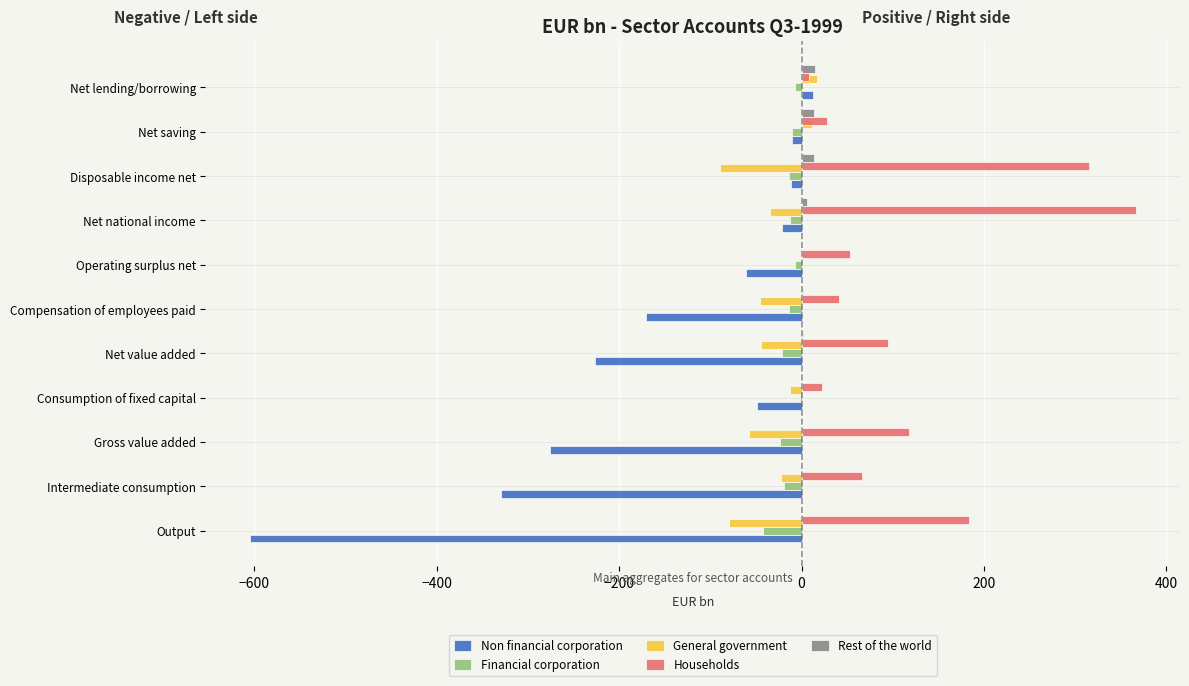

Which series has the largest total across all categories?

Households